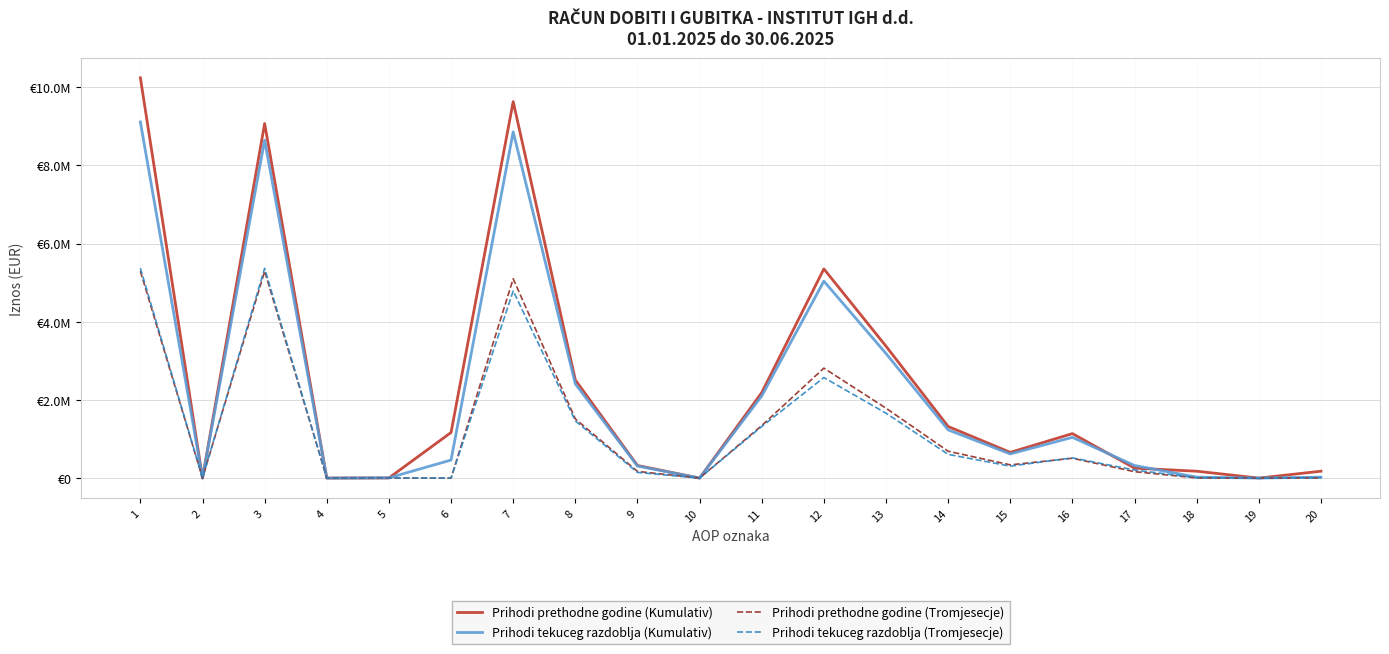

What are all the series names shown in the legend?

Prihodi prethodne godine (Kumulativ), Prihodi tekuceg razdoblja (Kumulativ), Prihodi prethodne godine (Tromjesecje), Prihodi tekuceg razdoblja (Tromjesecje)